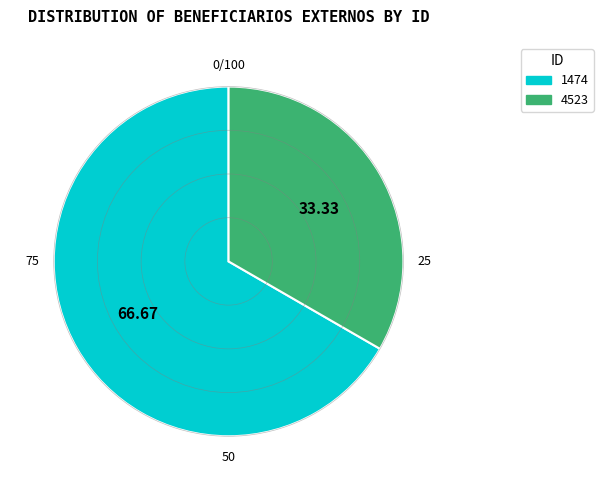

Does any single category account for the majority?

Yes